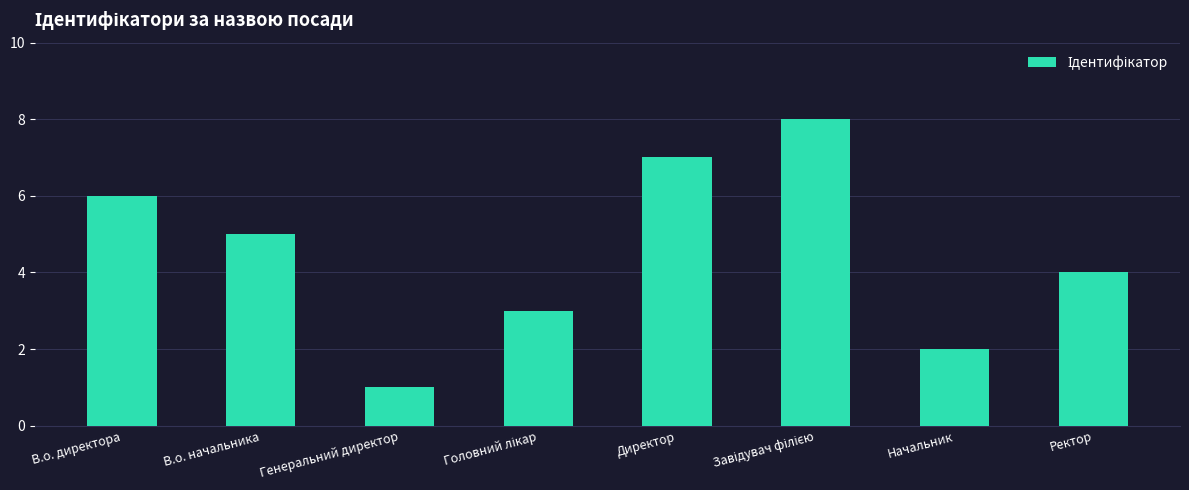

Where is the data nearest to the value 4?

Ректор